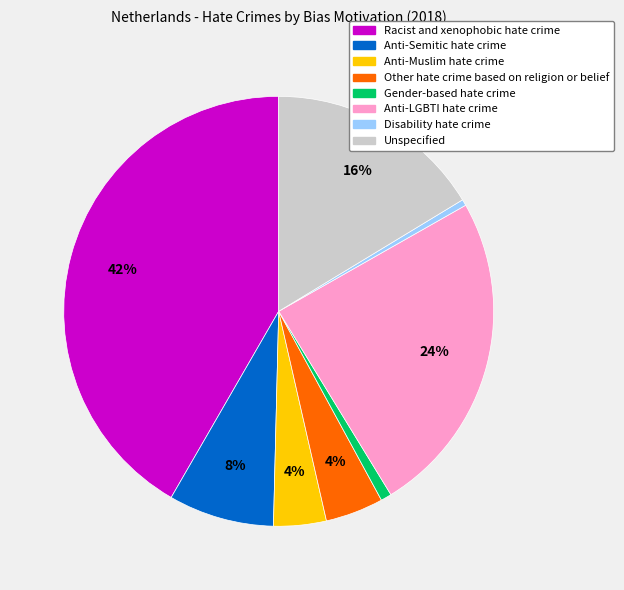

Count the number of slices in the pie.

8